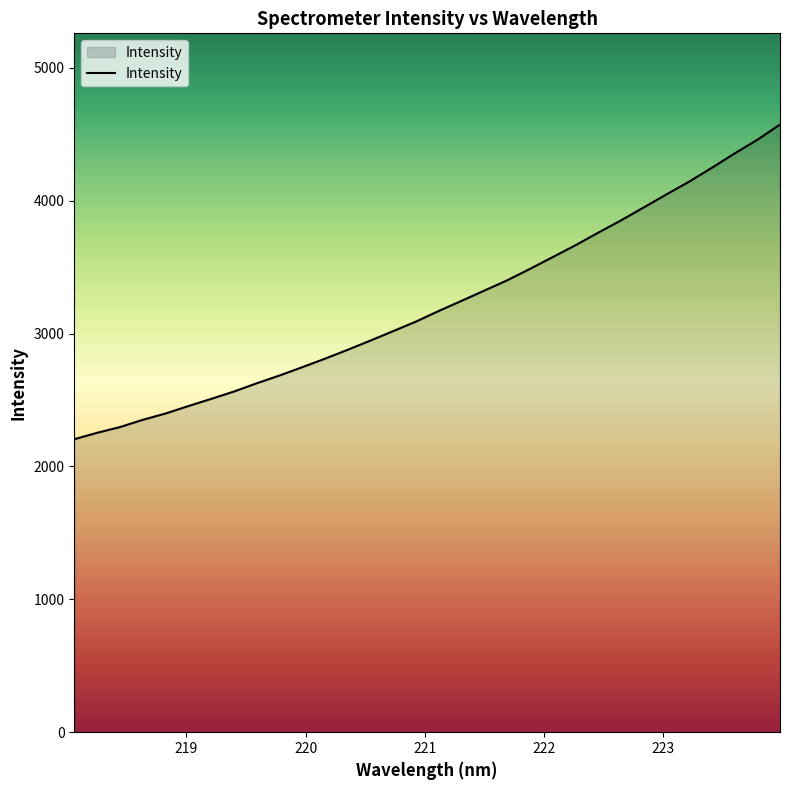

What is the greatest value displayed?

4573.9